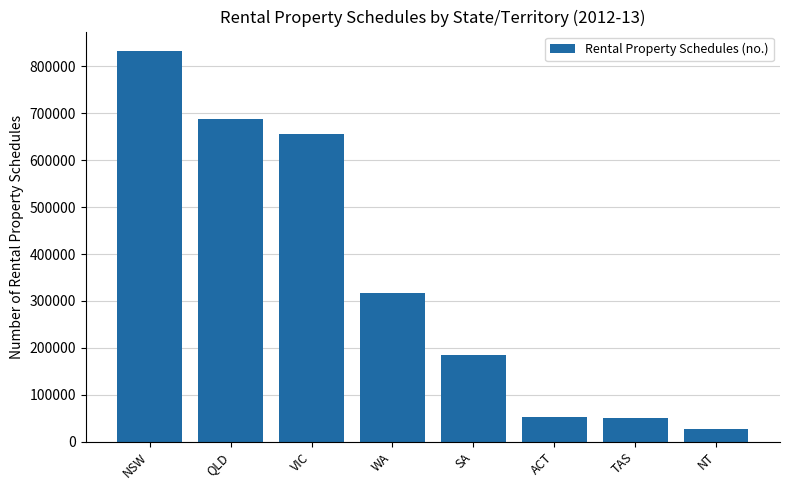

How many categories are shown in the chart?

8